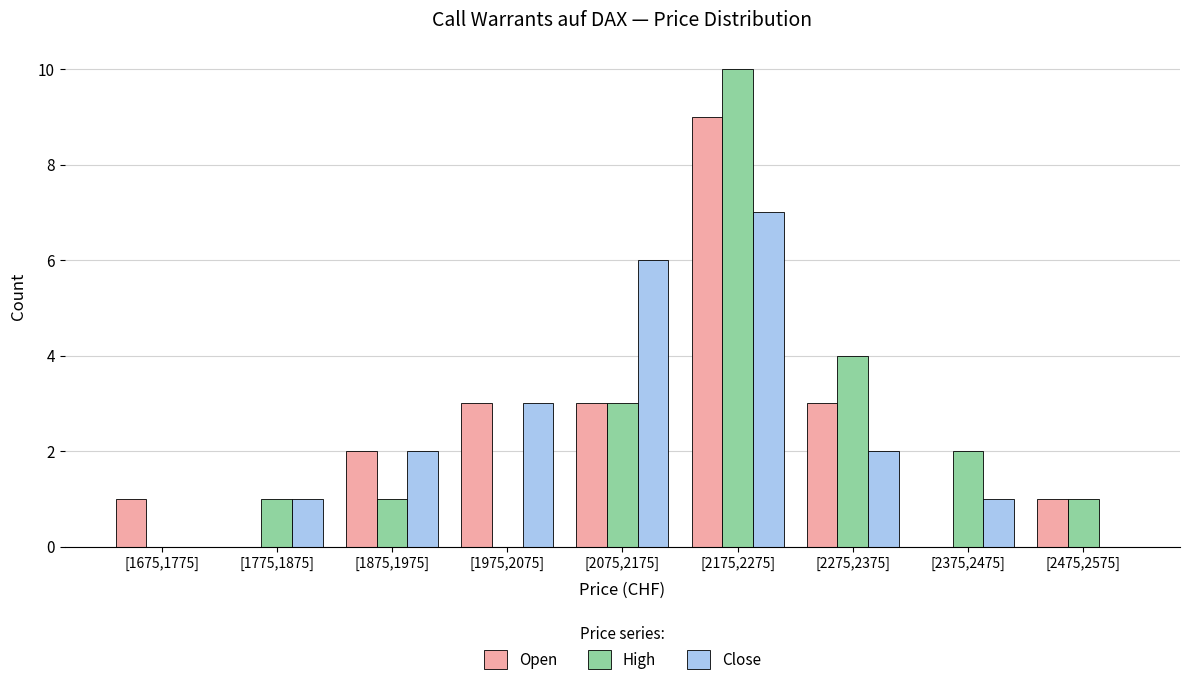

Reading left to right, transcribe all the data shown in this chart.

Open: [1675,1775]=1	[1775,1875]=0	[1875,1975]=2	[1975,2075]=3	[2075,2175]=3	[2175,2275]=9	[2275,2375]=3	[2375,2475]=0	[2475,2575]=1
High: [1675,1775]=0	[1775,1875]=1	[1875,1975]=1	[1975,2075]=0	[2075,2175]=3	[2175,2275]=10	[2275,2375]=4	[2375,2475]=2	[2475,2575]=1
Close: [1675,1775]=0	[1775,1875]=1	[1875,1975]=2	[1975,2075]=3	[2075,2175]=6	[2175,2275]=7	[2275,2375]=2	[2375,2475]=1	[2475,2575]=0